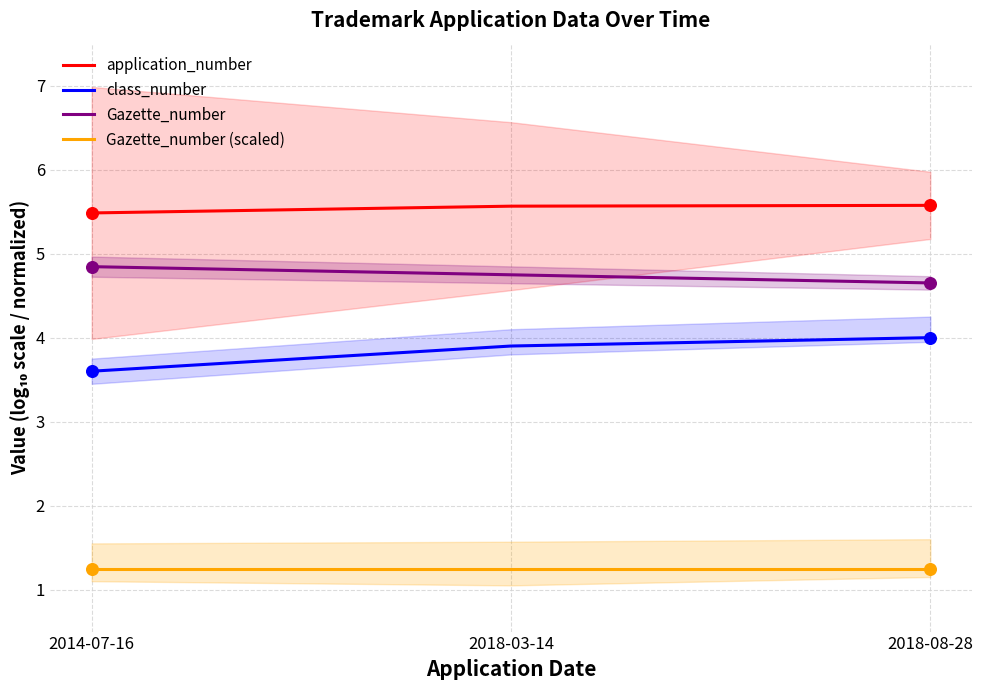

Is the value of Gazette_number at 2014-07-16 greater than the value of application_number at 2018-03-14?

No